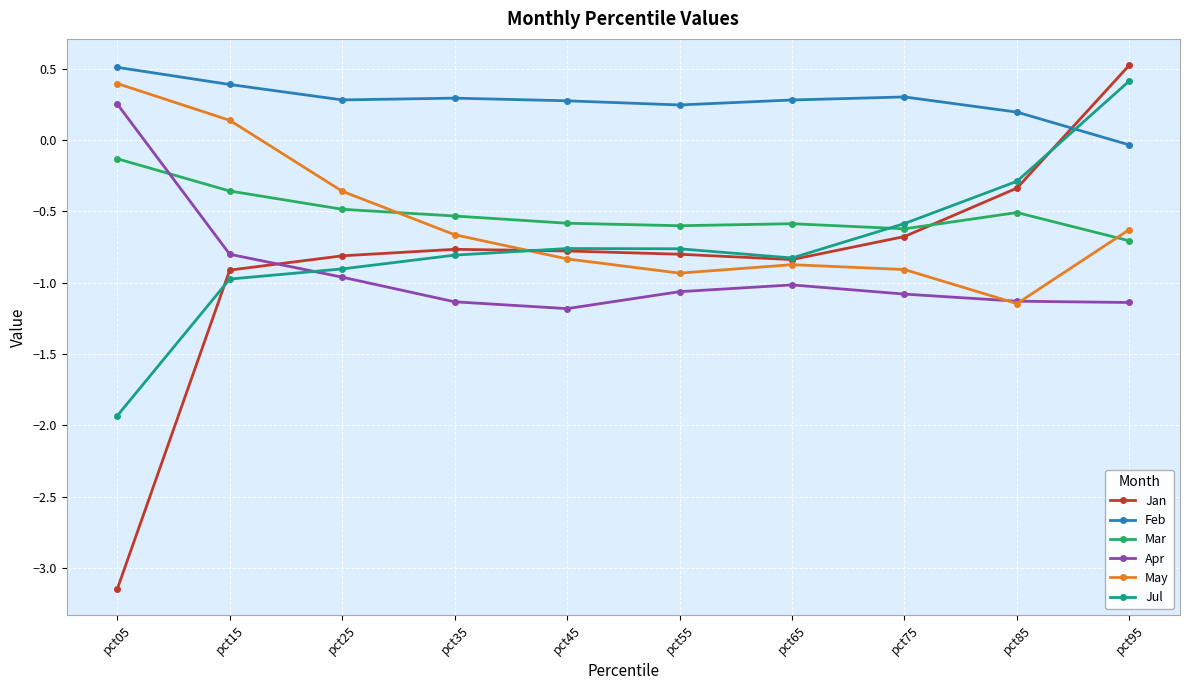

What is the maximum value for Jan?

0.5